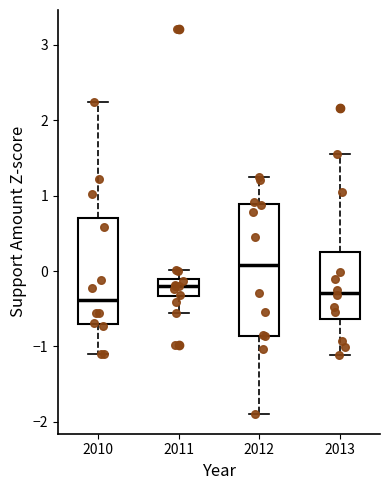

Where does the upper whisker of the box at x = 2011 end on the y-axis? The values are not printed on the chart, so give them approximately, as read against the axis.

0.0